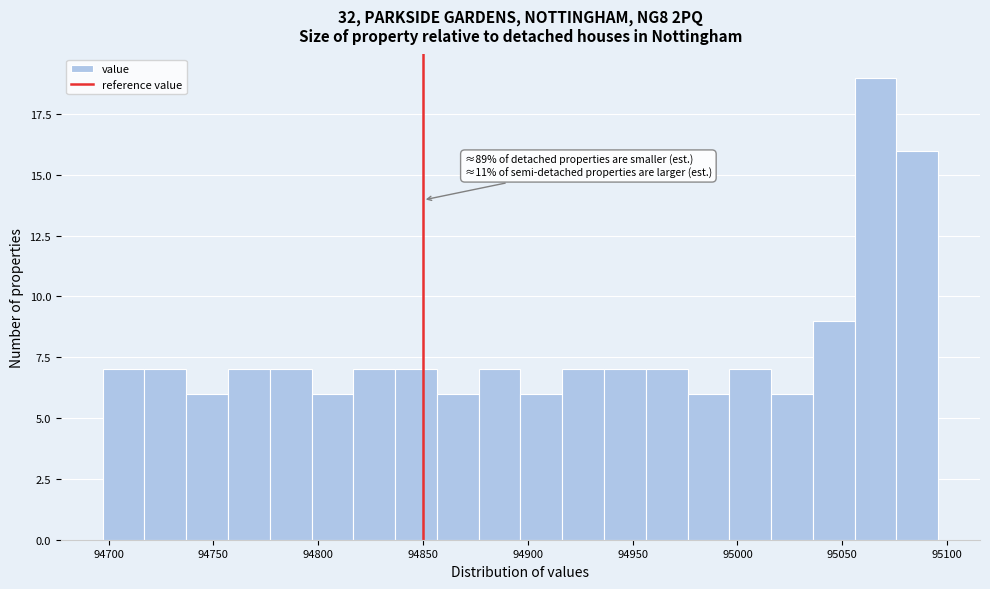

Around what value on the x-axis is the tallest bar? Give the approximate position of its centre, as read against the axis.

95065